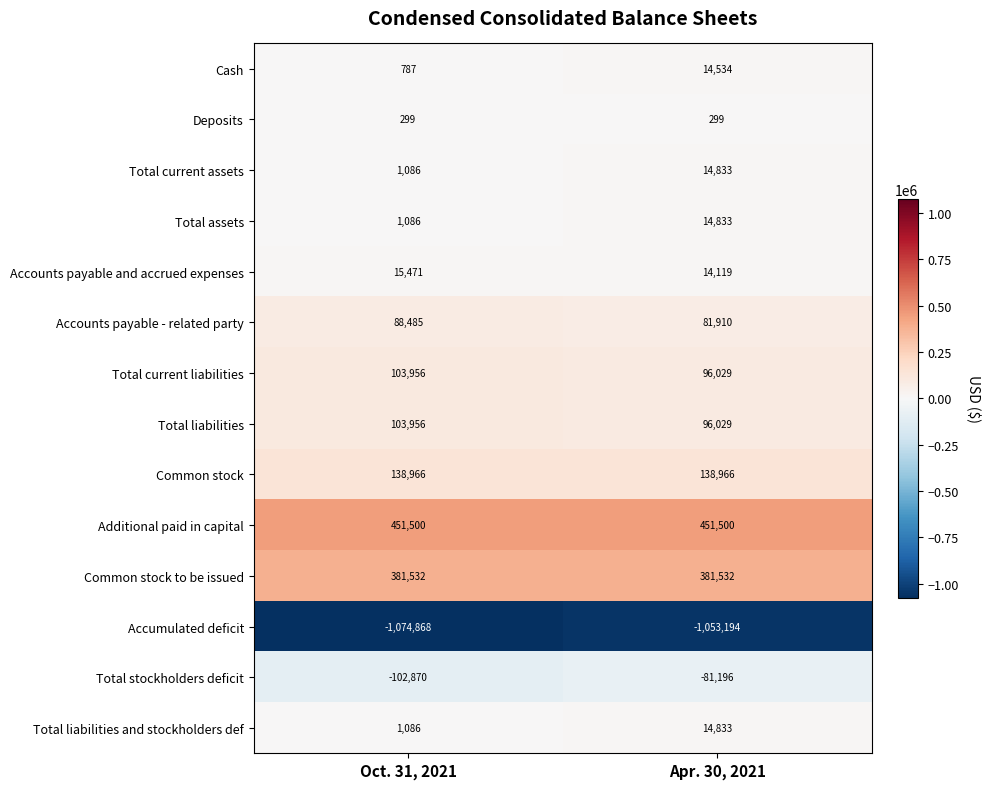

What is the total value across all series at Oct. 31, 2021?

110472